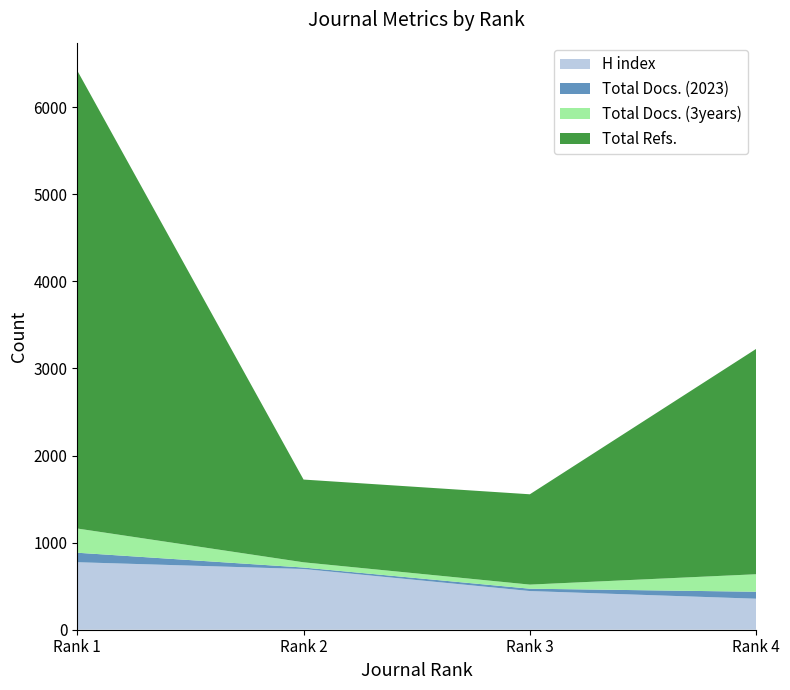

Reading left to right, extract all data points from this chart.

H index: 775	697	444	356
Total Docs. (2023): 109	17	27	80
Total Docs. (3years): 278	60	47	201
Total Refs.: 5257	950	1037	2587